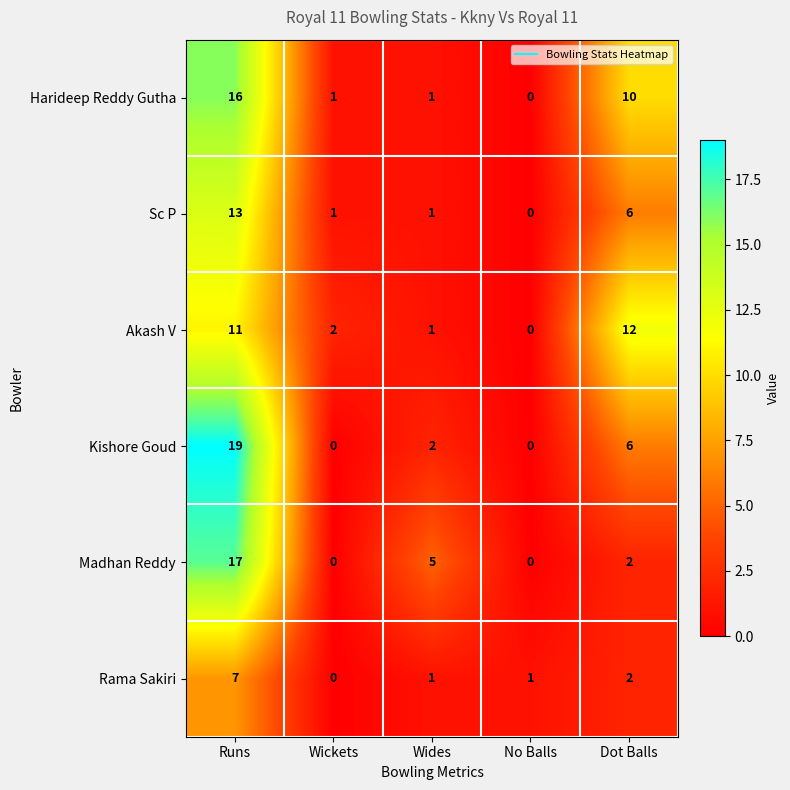

List the series in order of their peak value, lowest first.

Rama Sakiri, Akash V, Sc P, Harideep Reddy Gutha, Madhan Reddy, Kishore Goud